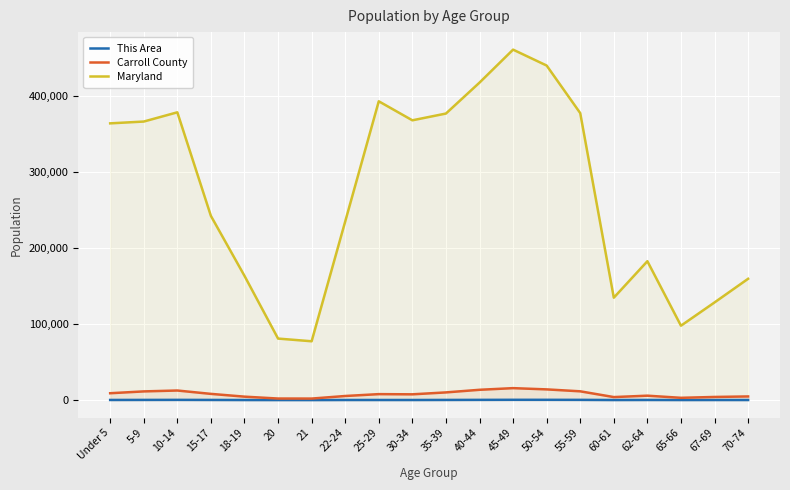

What is the value of the Carroll County point at the 16th from the left?

3955